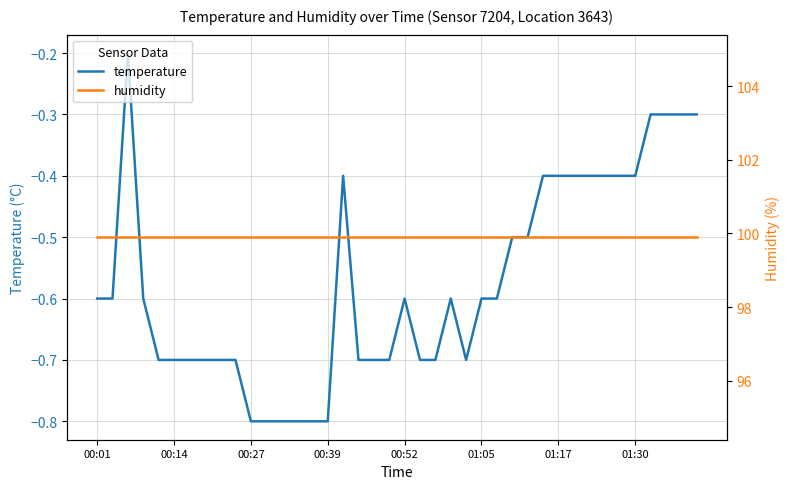

Which has a higher value, 01:05 or 00:39?

01:05